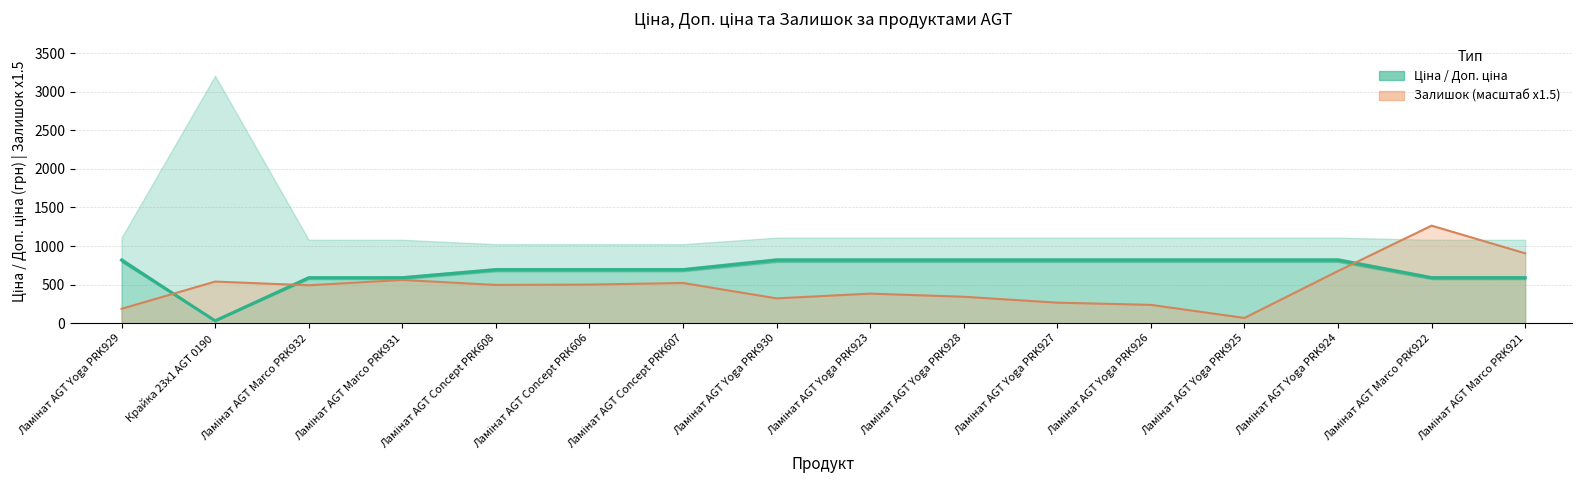

Does the chart display data point markers on the line(s)?

No